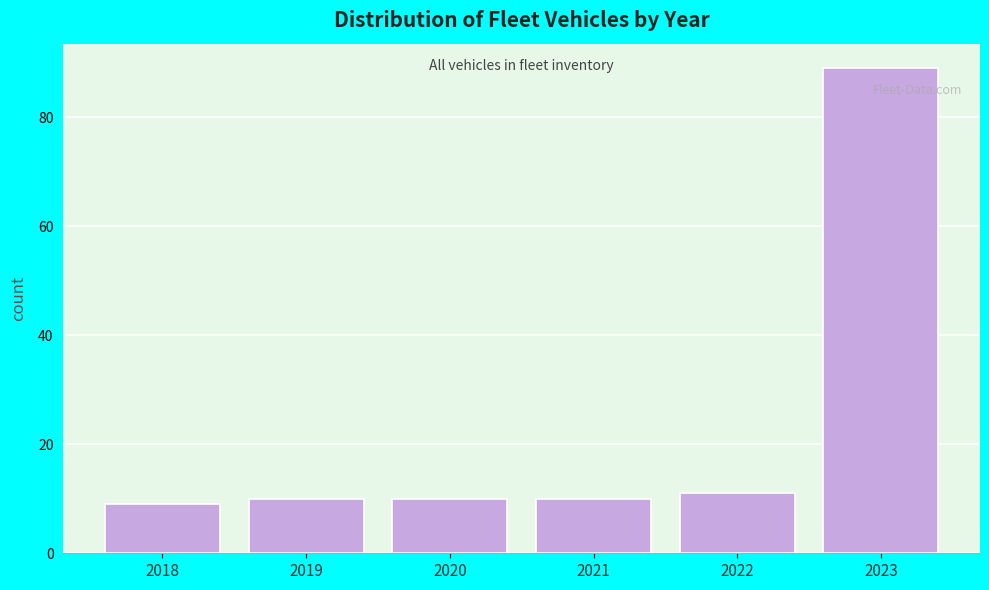

Reading left to right, transcribe this chart: for each bar, give the range it covers on the x-axis and its height. The values are not printed on the chart, so give them approximately, as read against the axis.

2017.5 to 2018.5: 10
2018.5 to 2019.5: 10
2019.5 to 2020.5: 10
2020.5 to 2021.5: 10
2021.5 to 2022.5: 12
2022.5 to 2023.5: 90